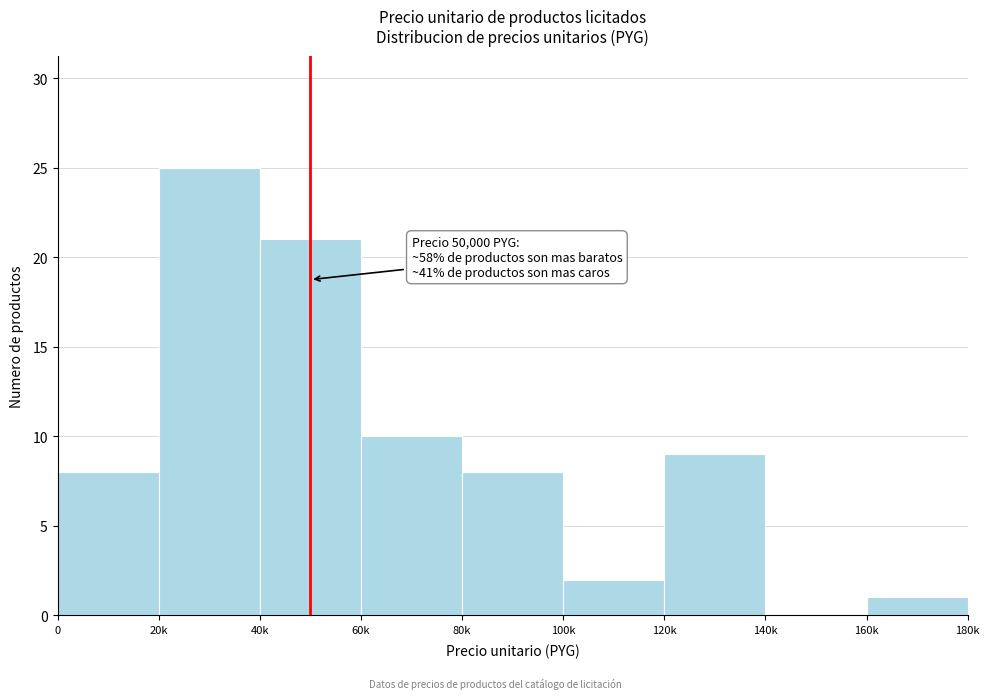

Reading left to right, extract all data points from this chart.

0=8	20k=25	40k=21	60k=10	80k=8	100k=2	120k=9	140k=0	160k=1